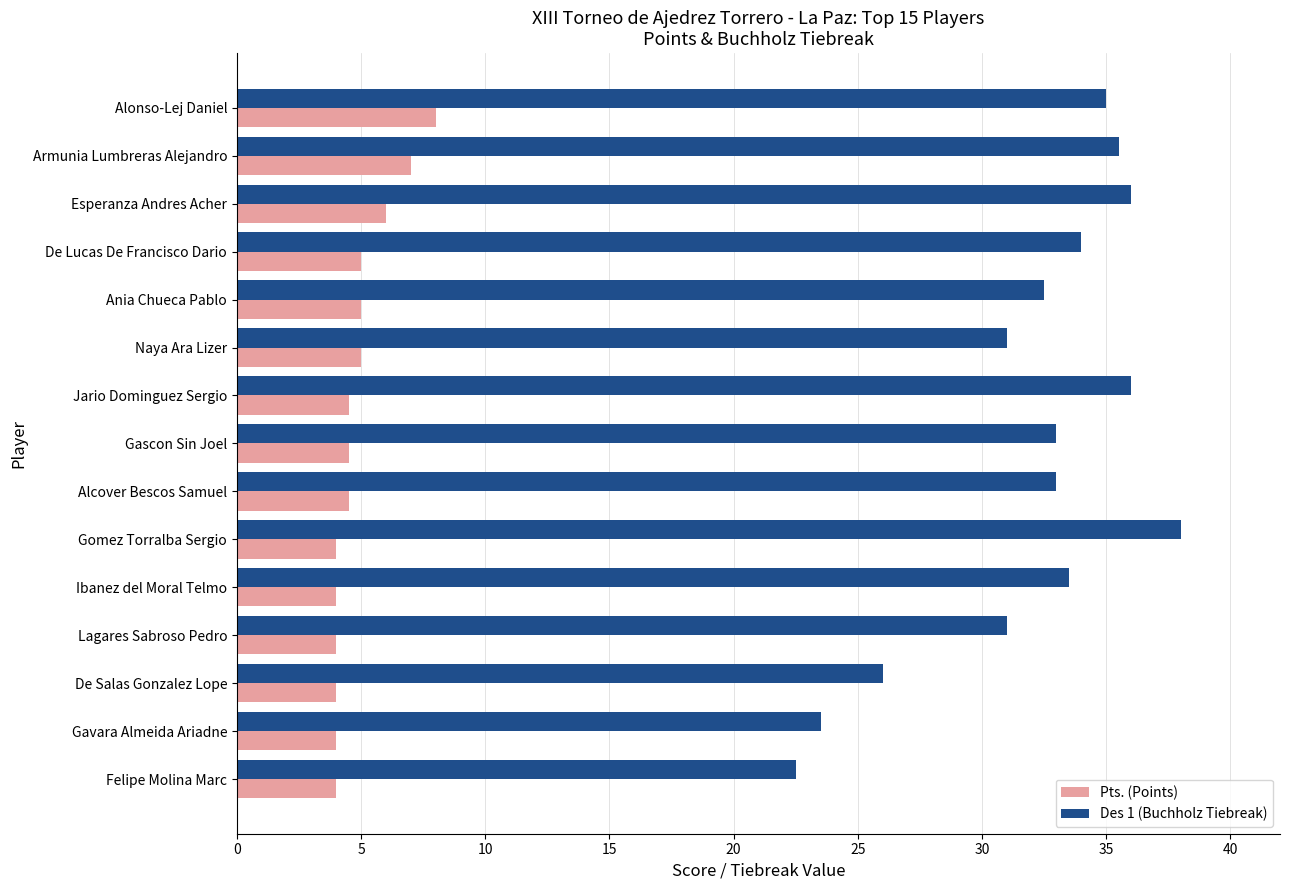

The value of Pts. (Points) at Esperanza Andres Acher is 6.0. True or false?

True